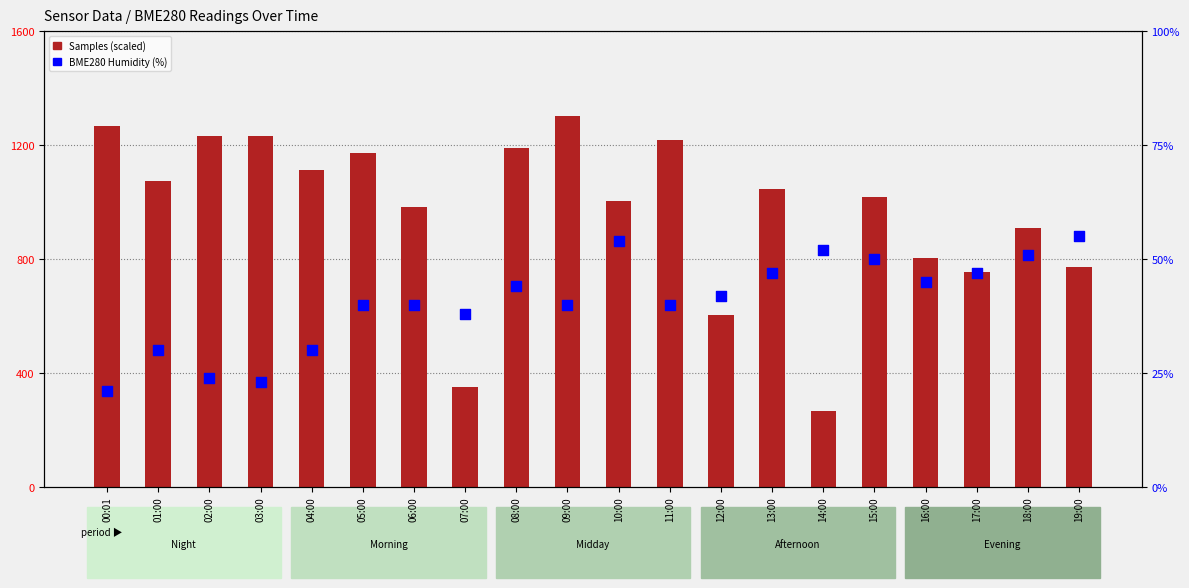

Is the value of Samples (scaled) at 00:01 greater than the value of BME280 Humidity (%) at 19:00?

Yes